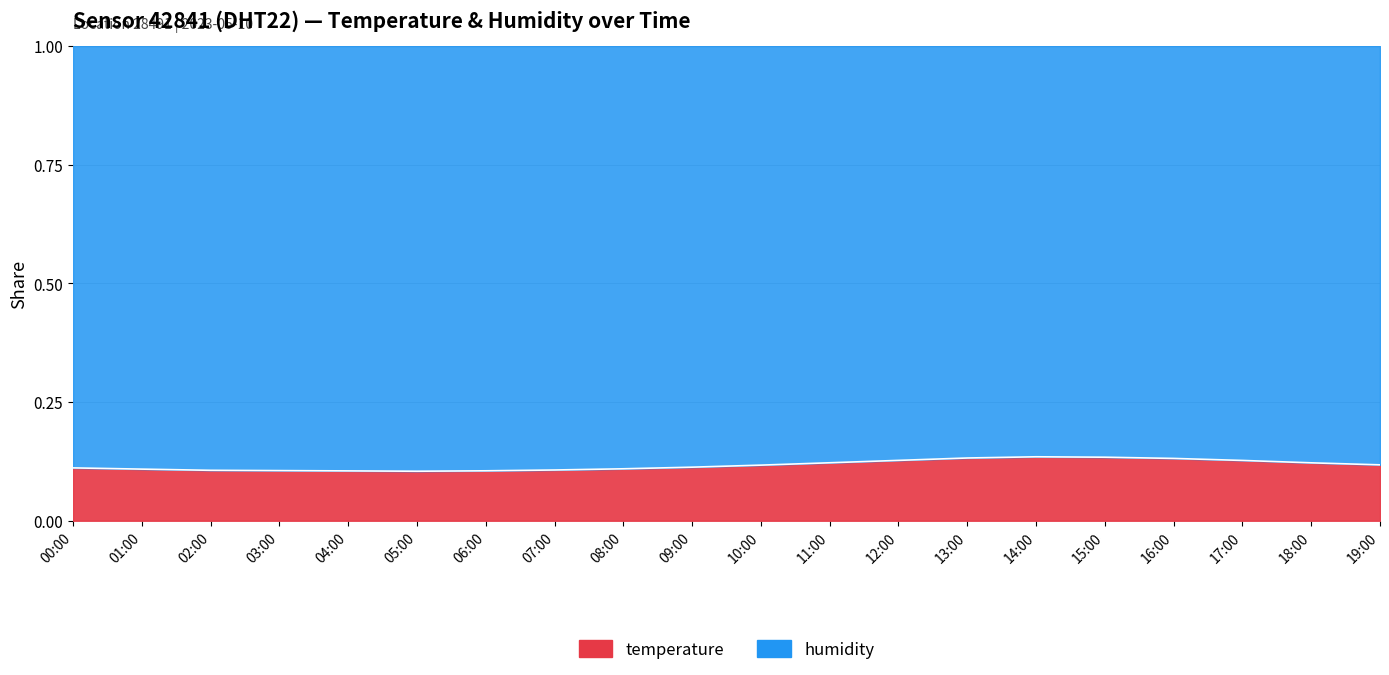

The chart shows a value of 0.0 at 05:00. True or false?

False